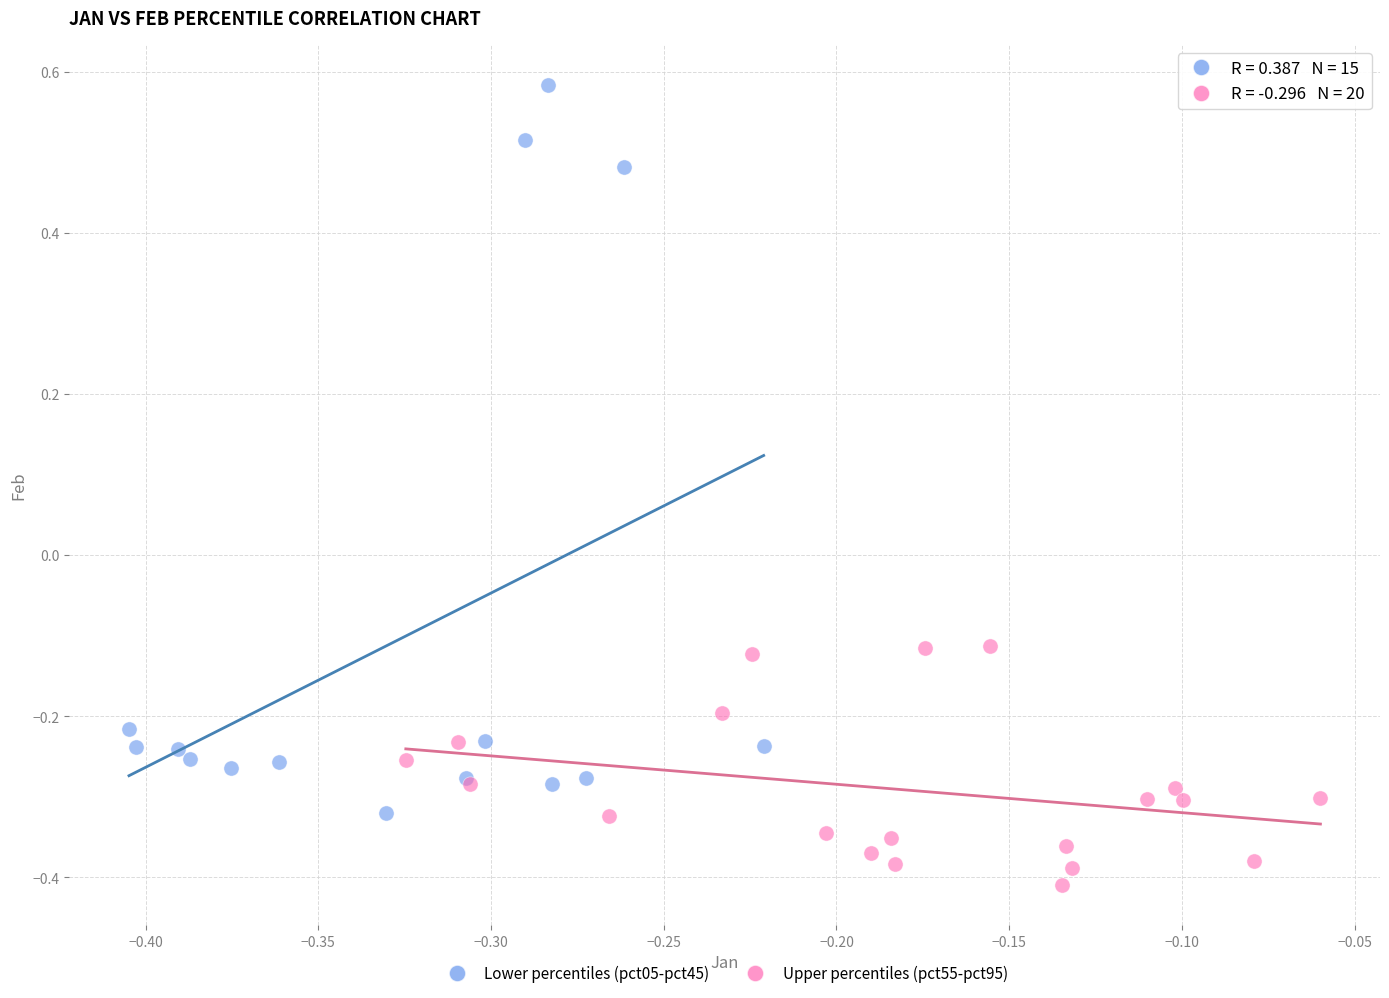

Which series reaches the maximum Y coordinate?

Lower percentiles (pct05-pct45)